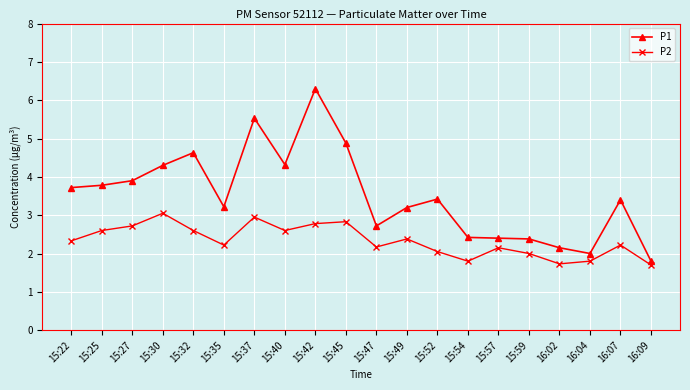

Rank the series at 15:57 from highest to lowest value.

P1, P2